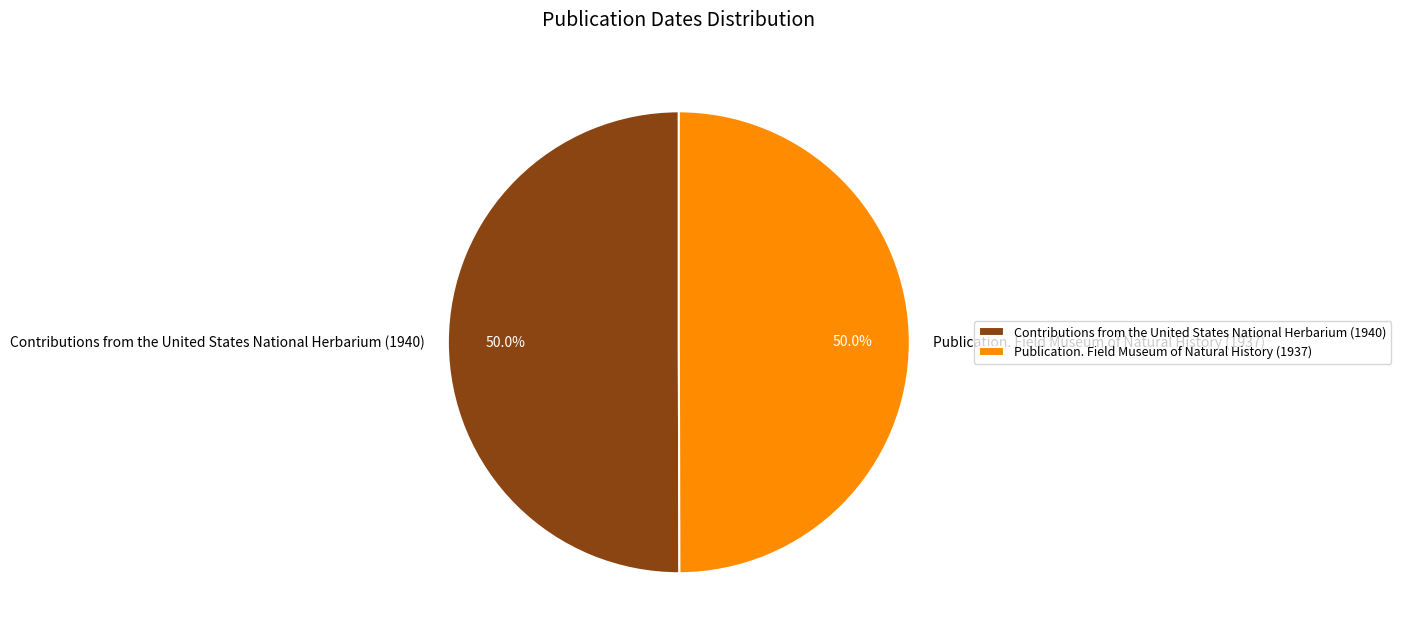

What percentage is the Contributions from the United States National Herbarium (1940) slice, to the nearest percent?

50%